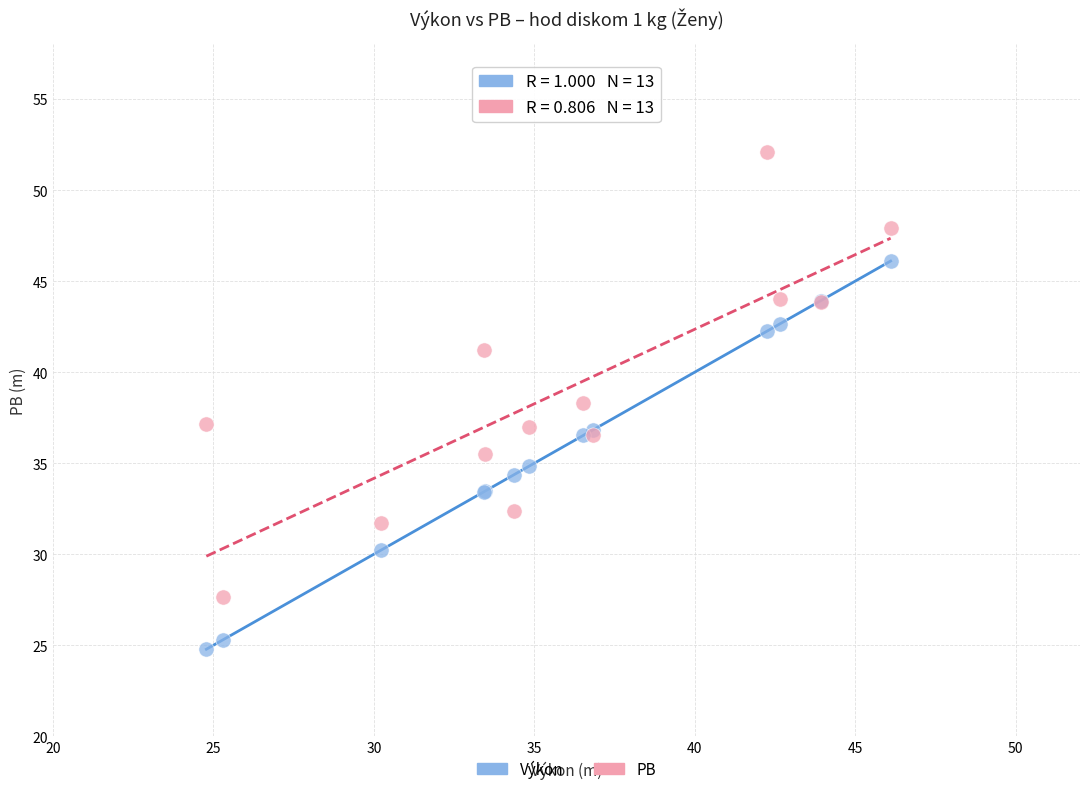

Which series contains the lowest Y value?

Výkon